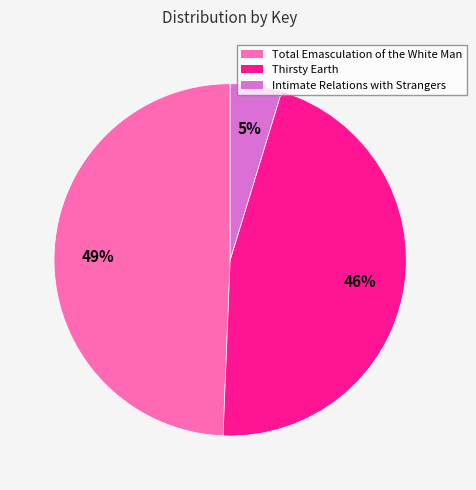

Is the sum of Total Emasculation of the White Man and Thirsty Earth greater than half?

Yes